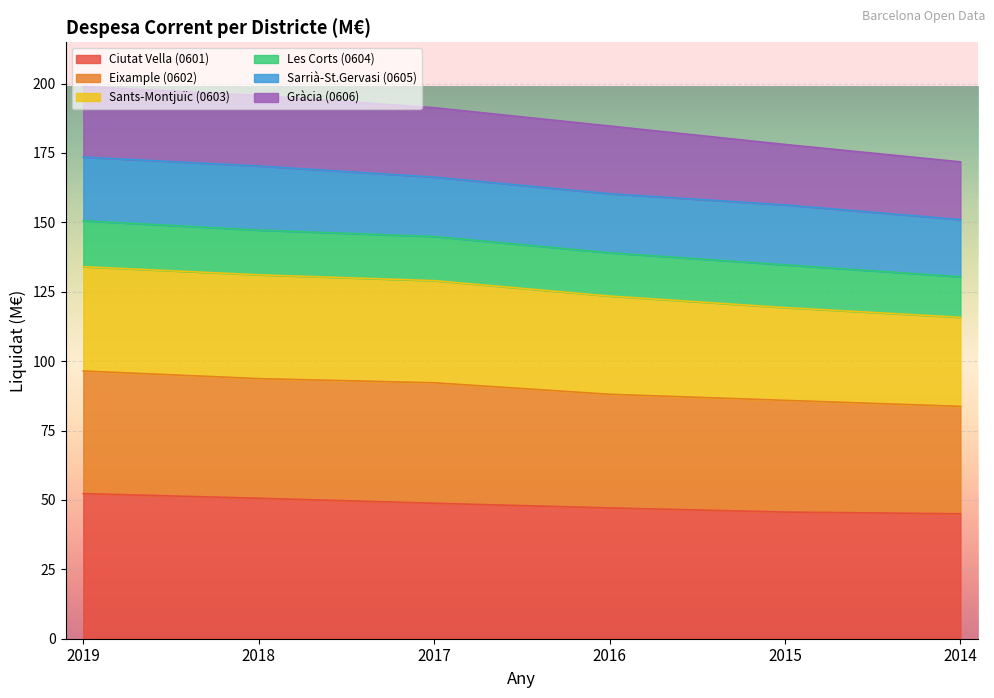

What is the total value across all series at 2017?

191.3